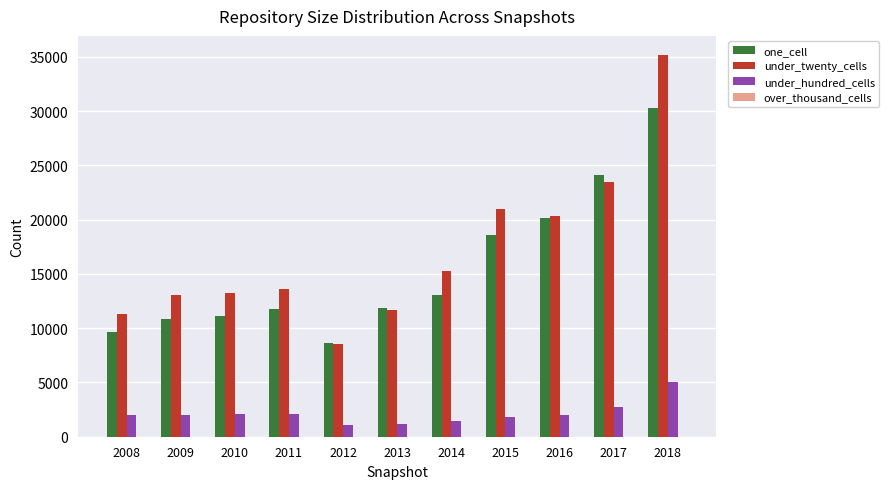

At which category is the sum across all series the highest?

2018